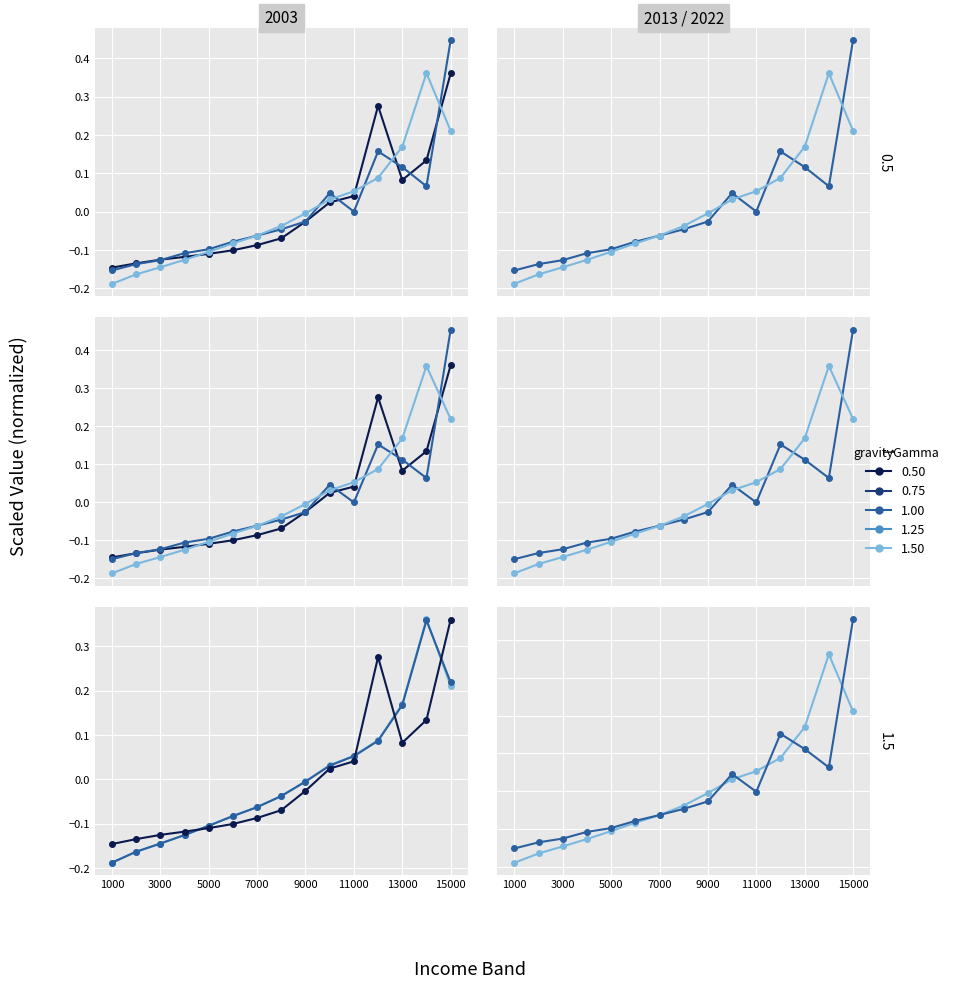

What is the total value across all series at 3000?

-0.7